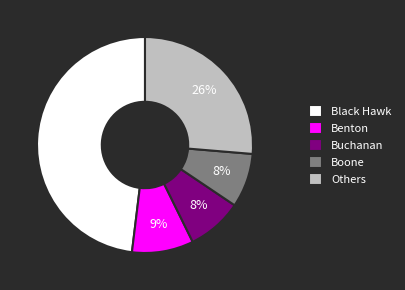

Between Buchanan and Black Hawk, which is larger?

Black Hawk